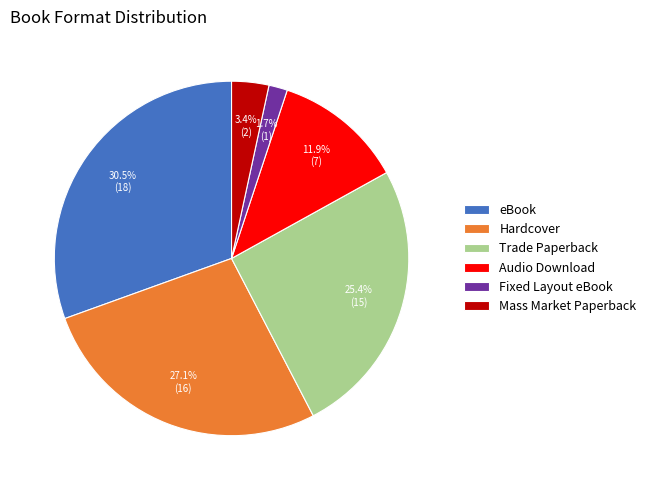

Does any single category account for the majority?

No